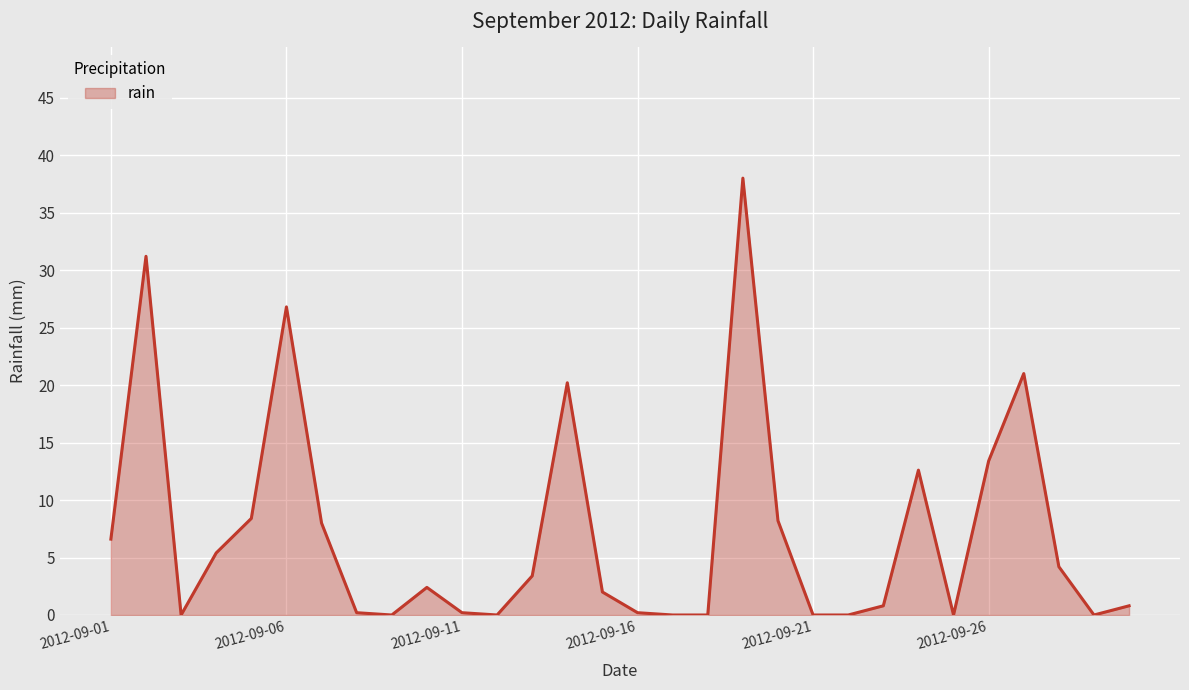

What is the difference between the maximum and minimum values?

38.0